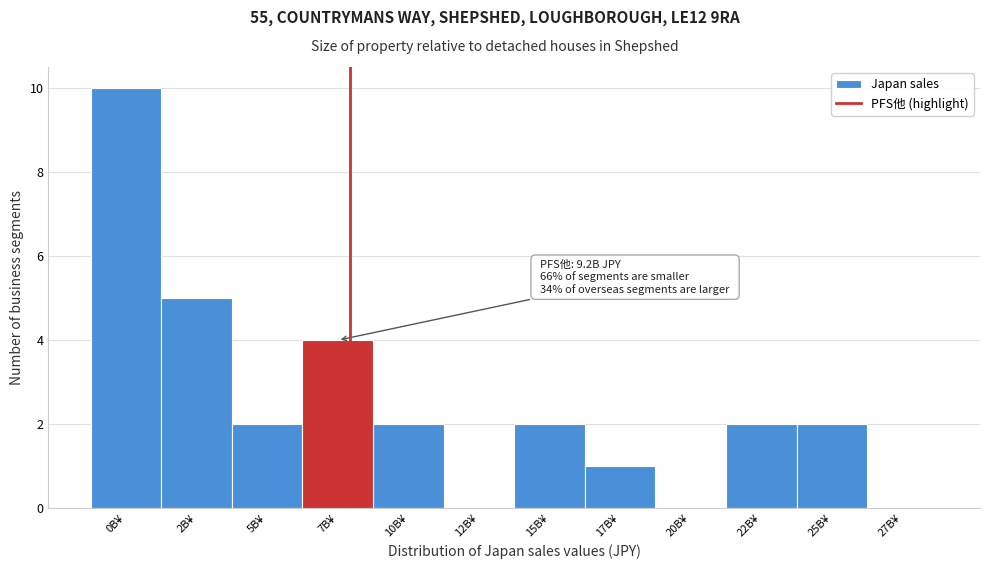

Reading right to left, transcribe all the data shown in this chart.

27B¥=0	25B¥=2	22B¥=2	20B¥=0	17B¥=1	15B¥=2	12B¥=0	10B¥=2	7B¥=4	5B¥=2	2B¥=5	0B¥=10